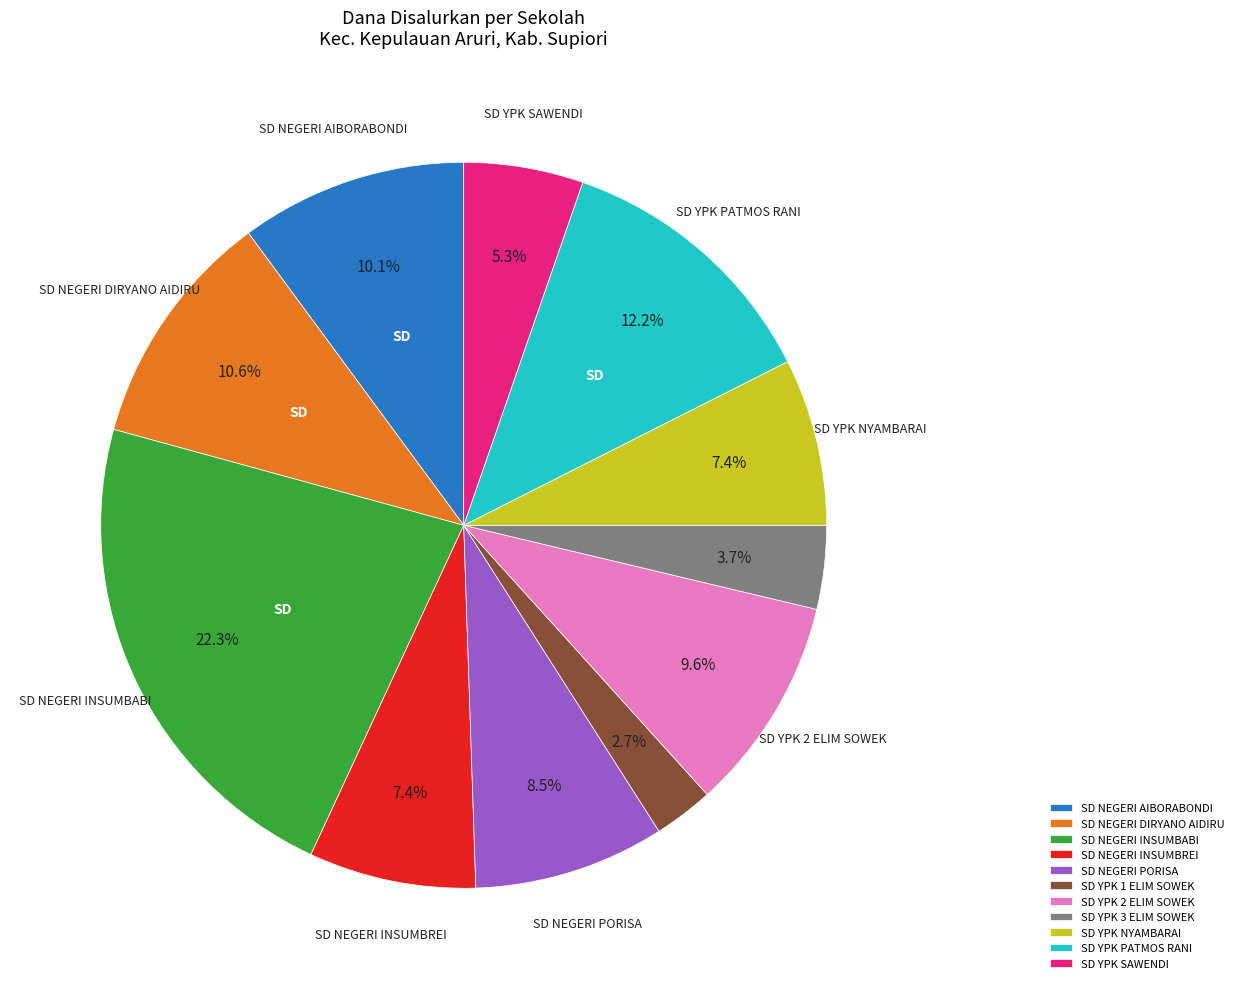

Does any single category account for the majority?

No